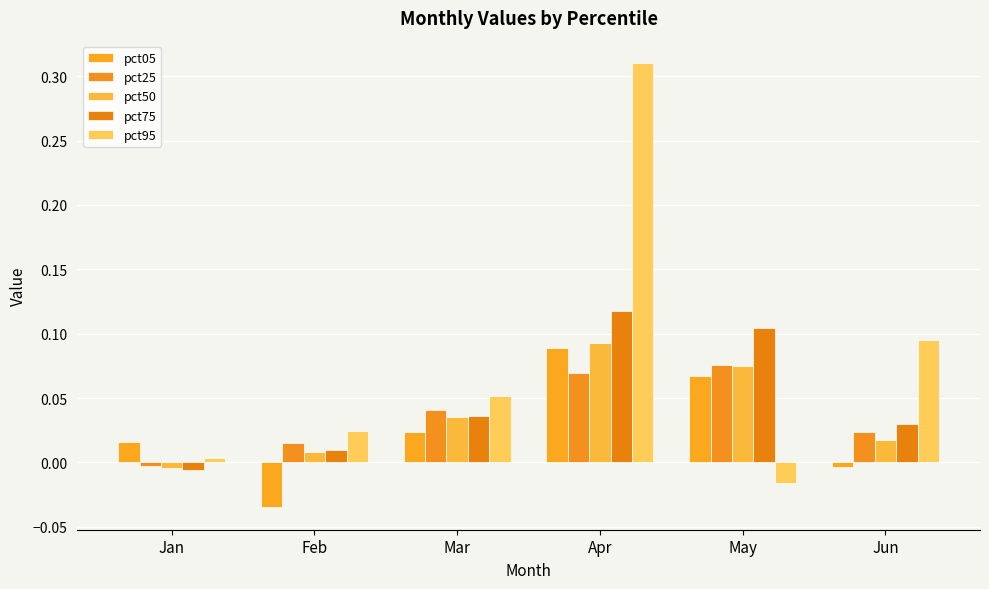

How many bars are there in total?

30